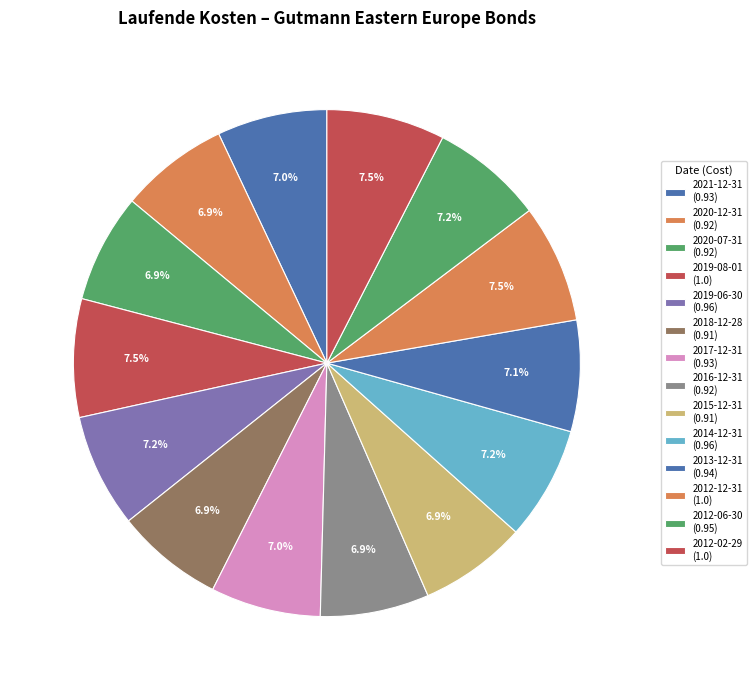

What percentage is the 2016-12-31 slice, to the nearest percent?

7%